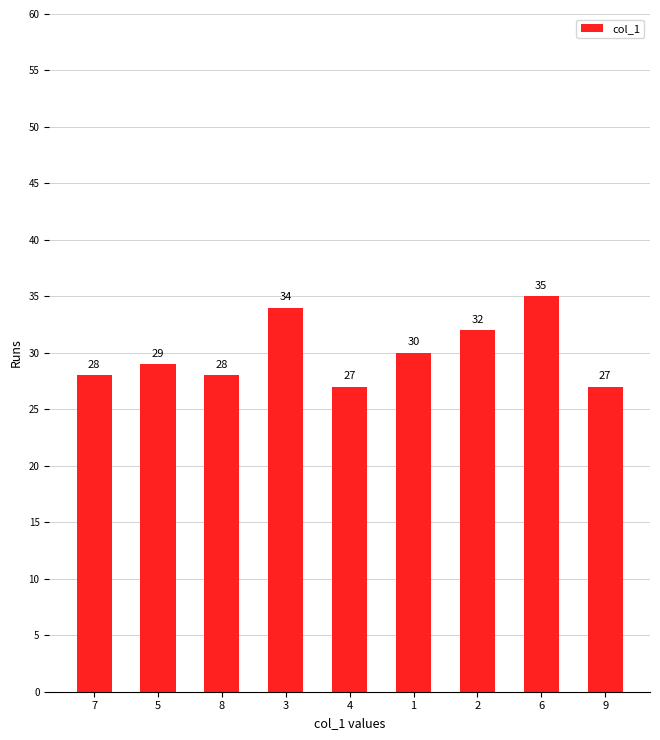

What is the label of the 2nd bar from the right?

6